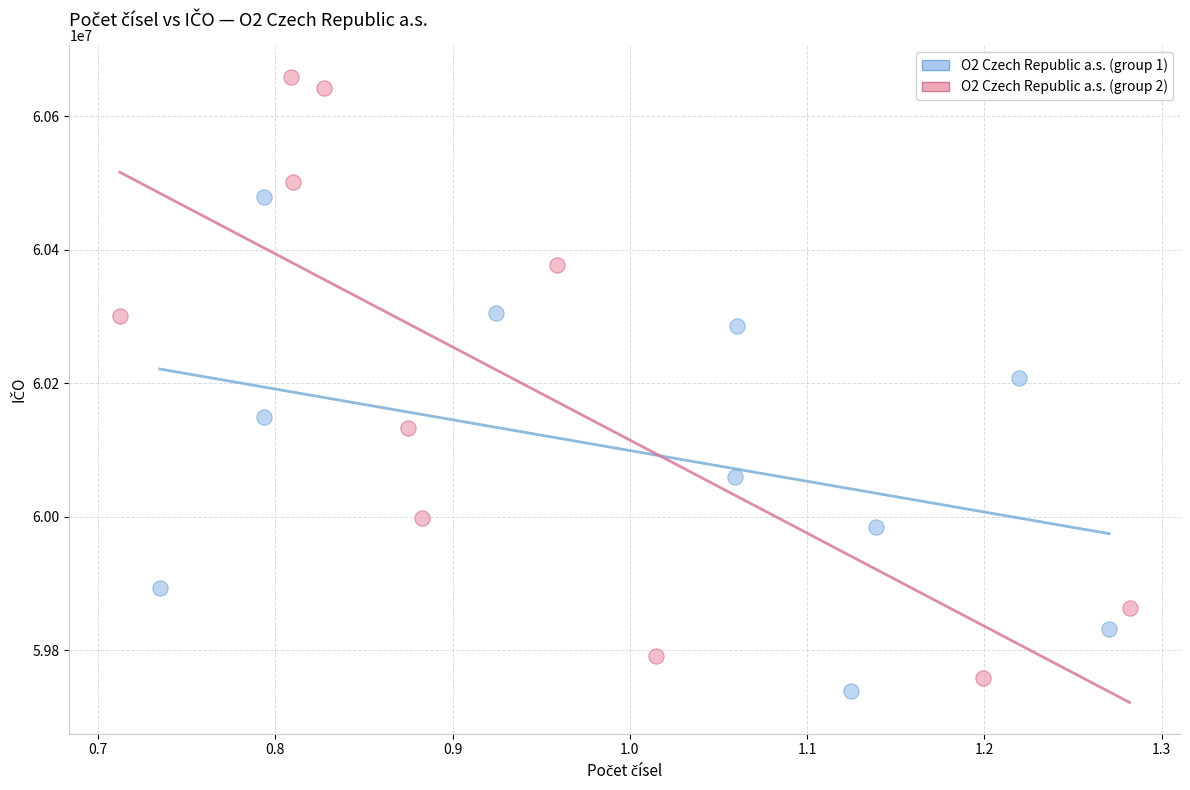

Which series has the largest Y range (max minus min)?

O2 Czech Republic a.s. (group 2)